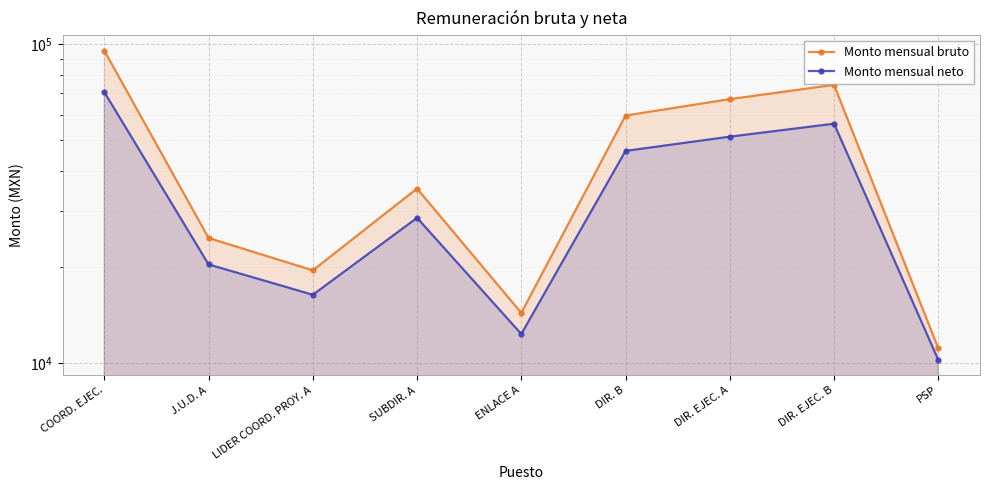

What is the average value of the Monto mensual bruto series?

44624.7